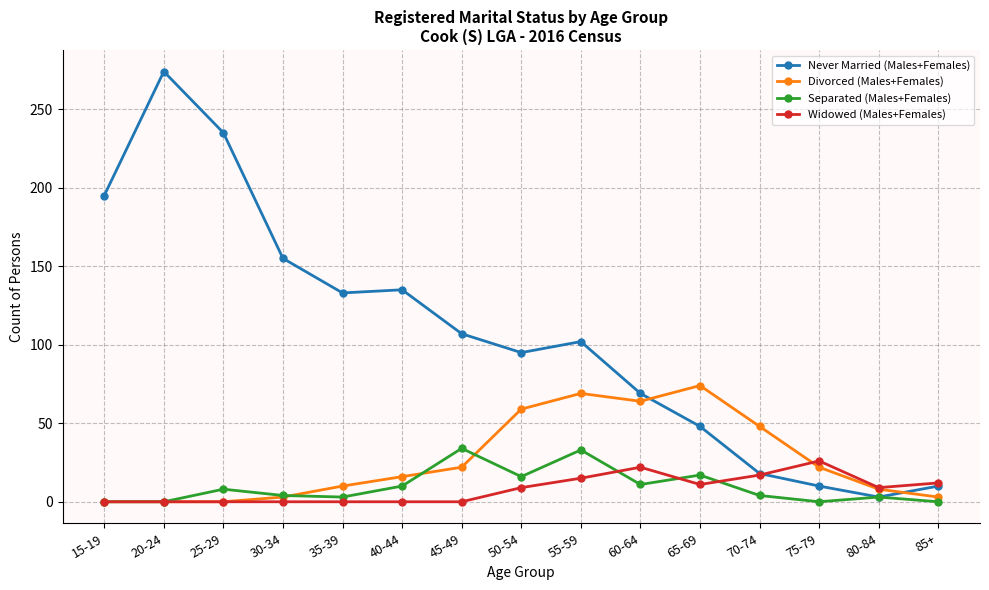

What is the label of the 15th point from the right?

15-19